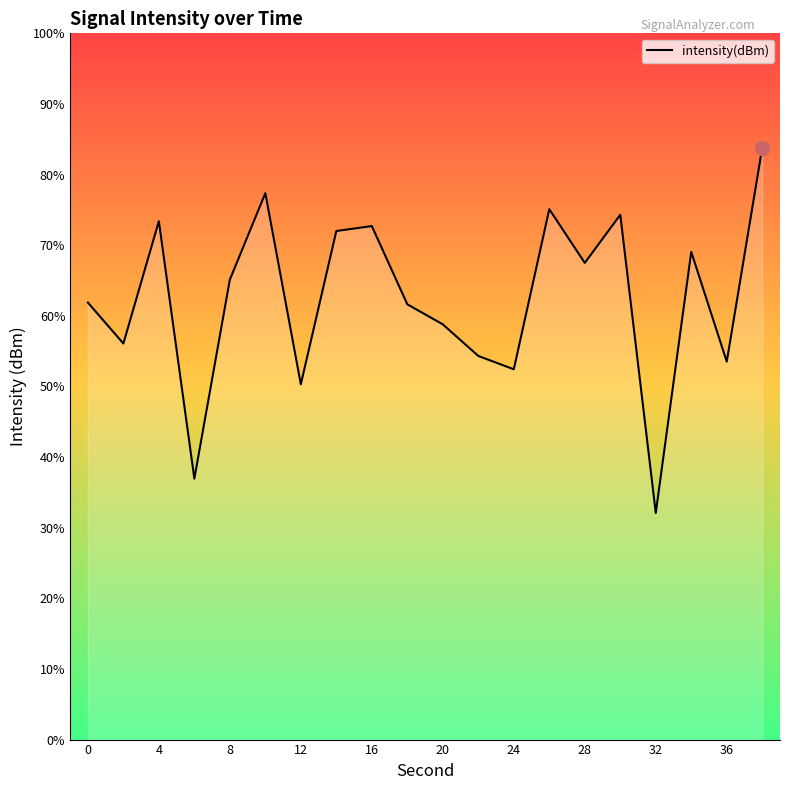

True or false: the data shows -44.7 at 36.

False